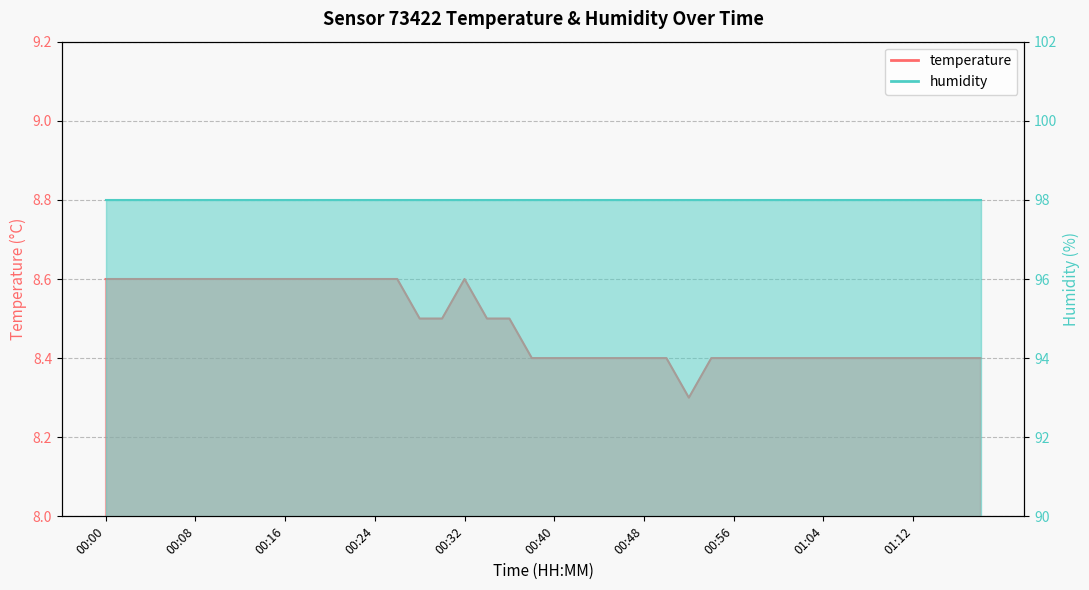

At which label is the value closest to 8?

00:52